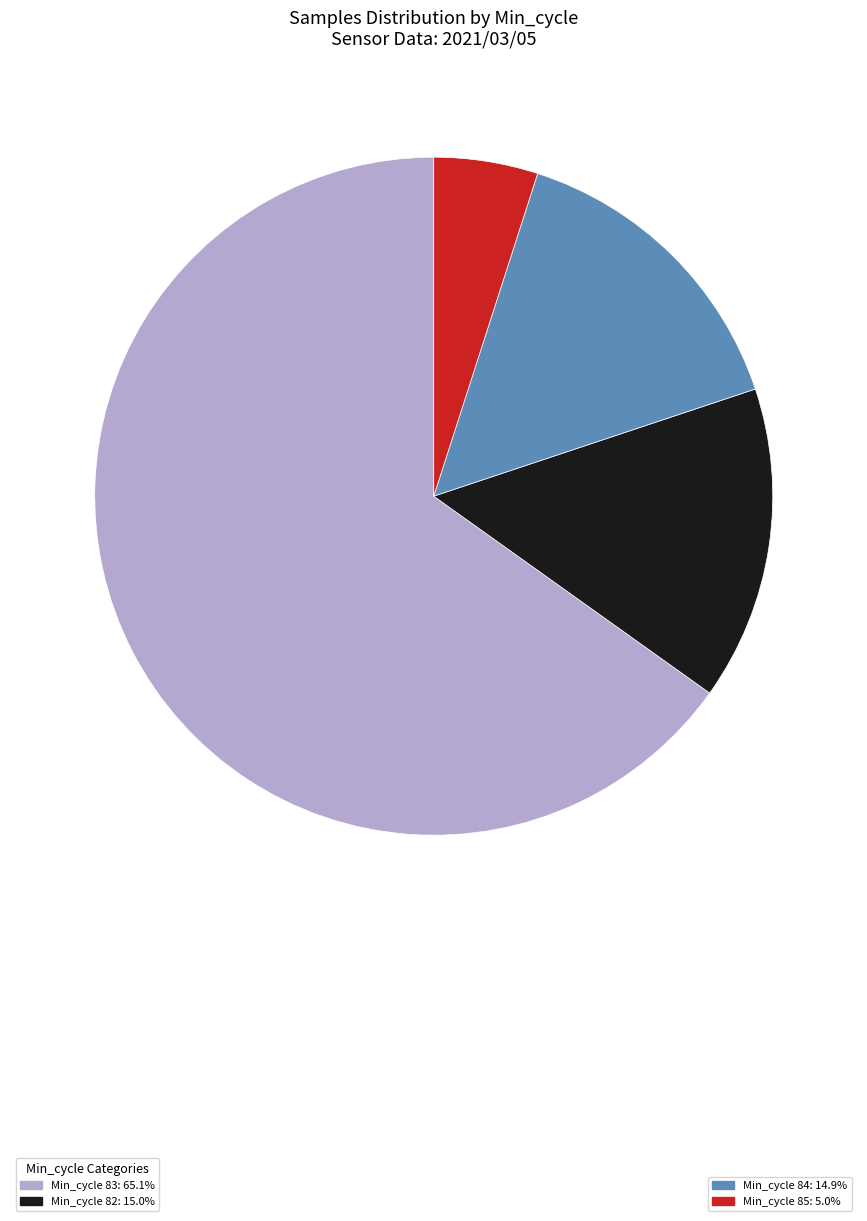

Does any single category account for the majority?

Yes